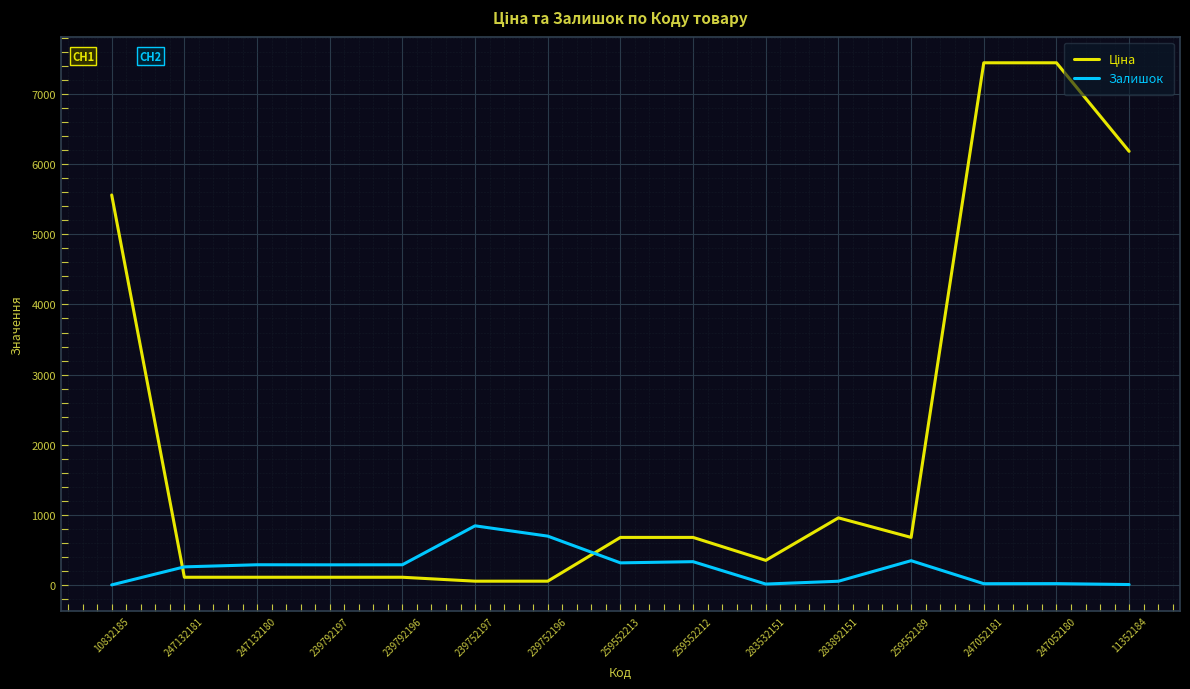

What is the difference between the maximum and minimum values in the Залишок series?

842.0